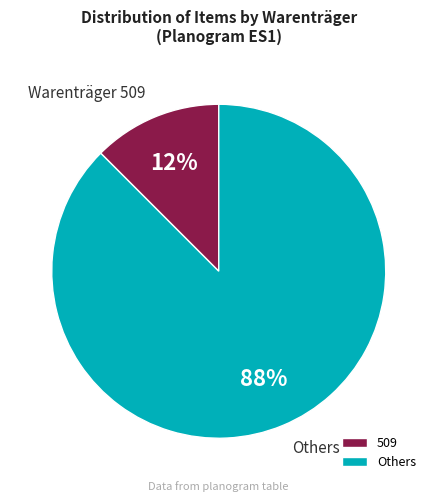

What is the largest slice in the pie chart?

Others